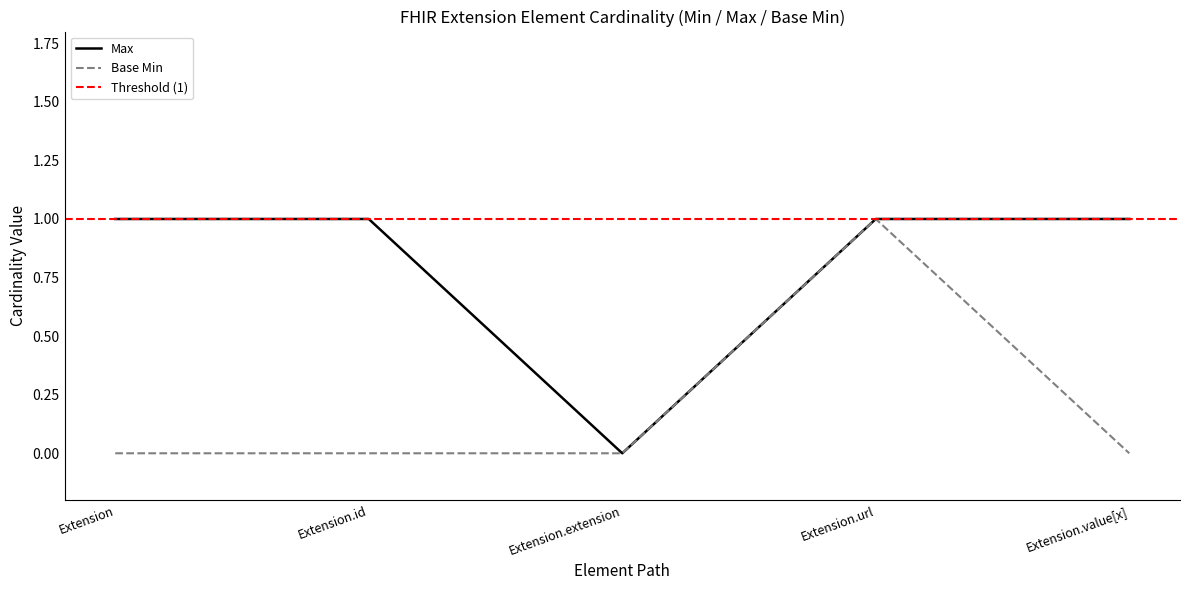

How many Max values are between 1 and 2?

4